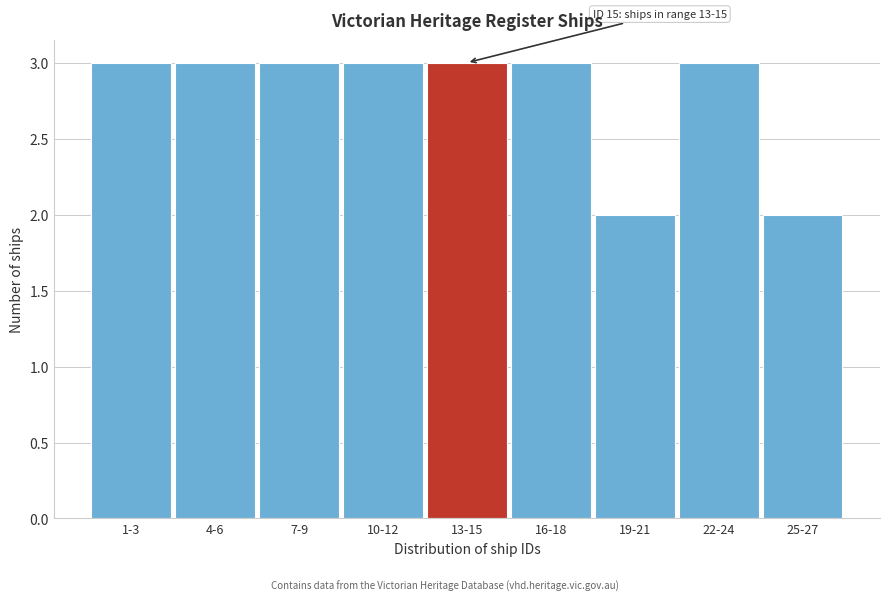

Reading left to right, what are all the values shown in this chart?

1-3=3	4-6=3	7-9=3	10-12=3	13-15=3	16-18=3	19-21=2	22-24=3	25-27=2